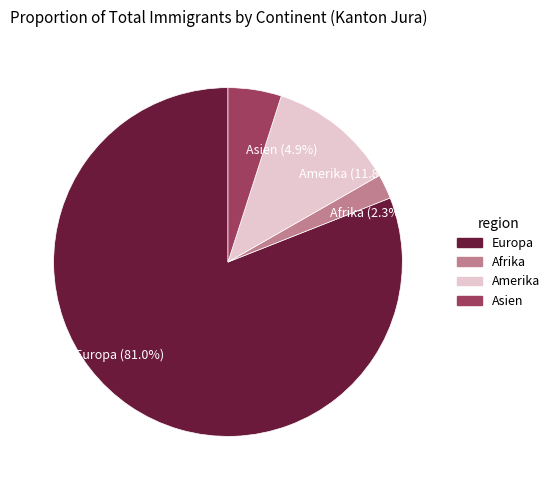

Is there a majority slice in this chart?

Yes